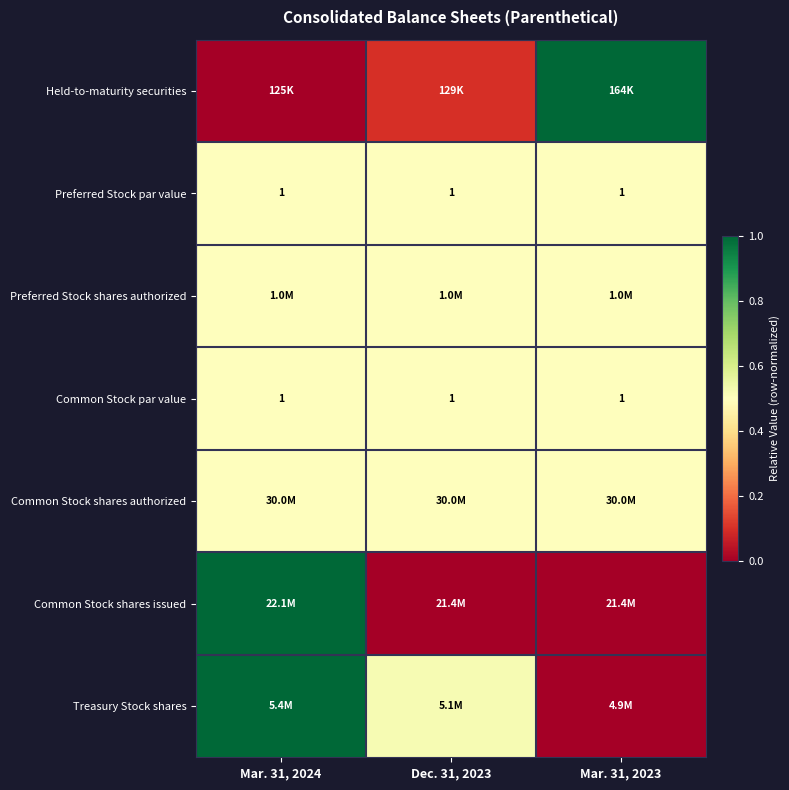

True or false: Preferred Stock shares authorized has a value of 0.5 at Mar. 31, 2024.

True